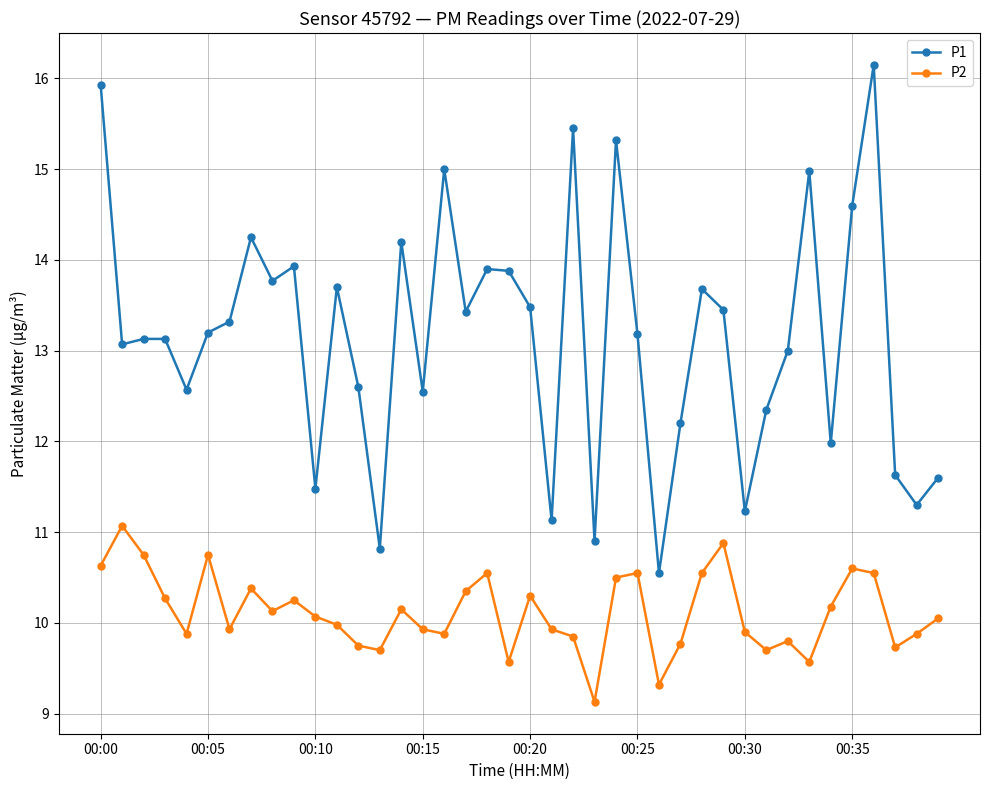

What is the difference between the maximum and minimum values in the P1 series?

5.6